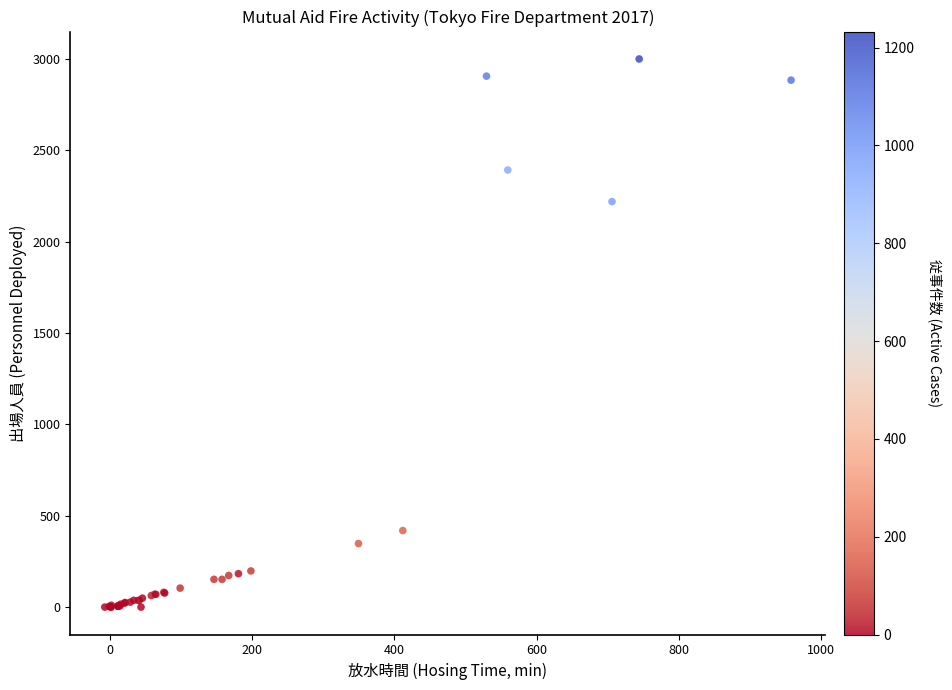

What Y value in the scatter plot is closest to 1500?

2220